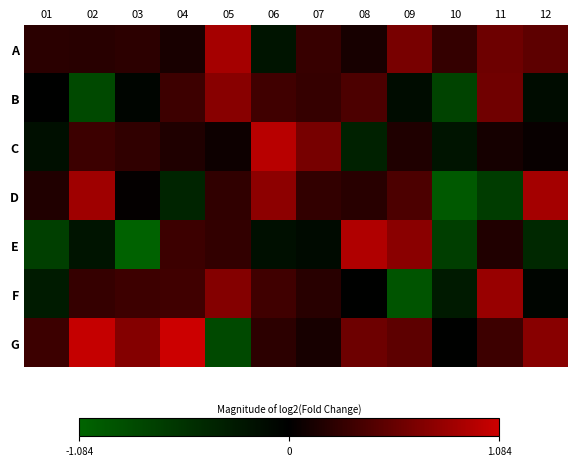

Between 07 and 10, which is larger?

07